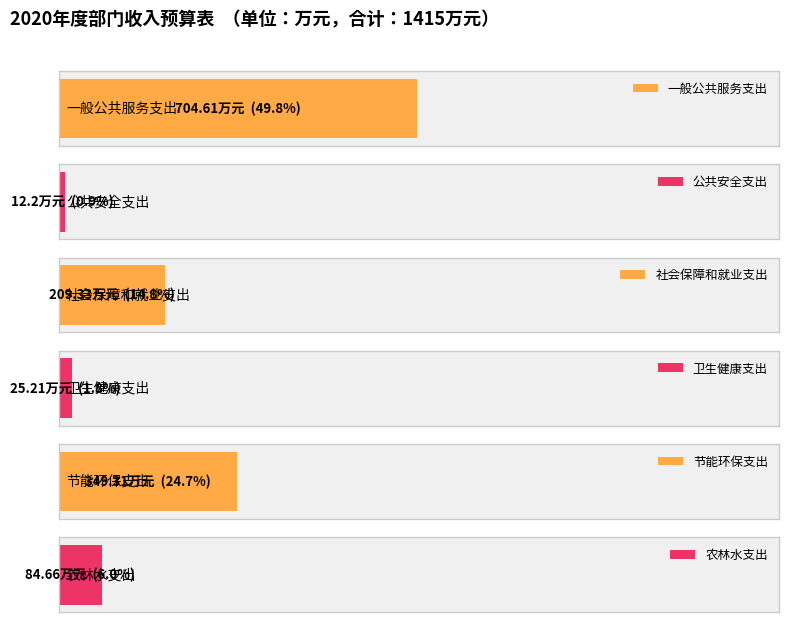

True or false: 财政拨款 has a value of 19.5 at 公共安全支出.

False